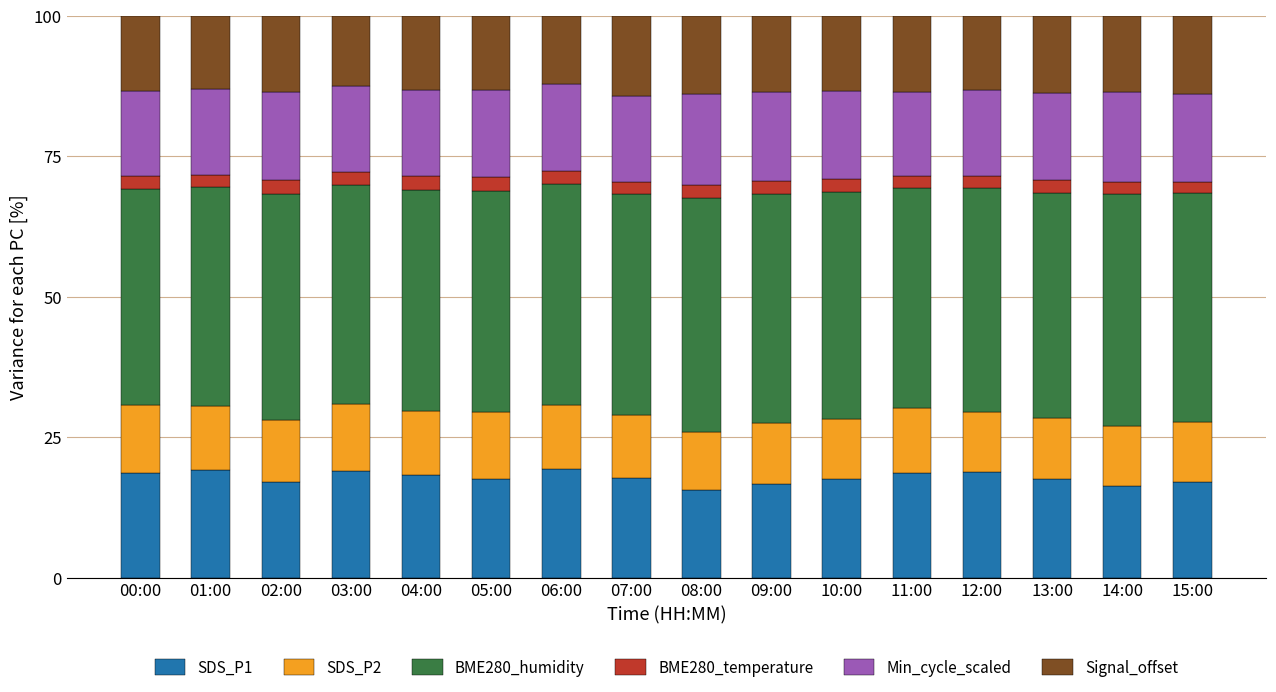

The value of SDS_P1 at 03:00 is 19.1. True or false?

True